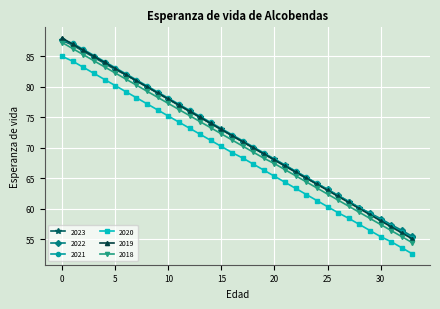

What is the minimum value for 2018?

54.4